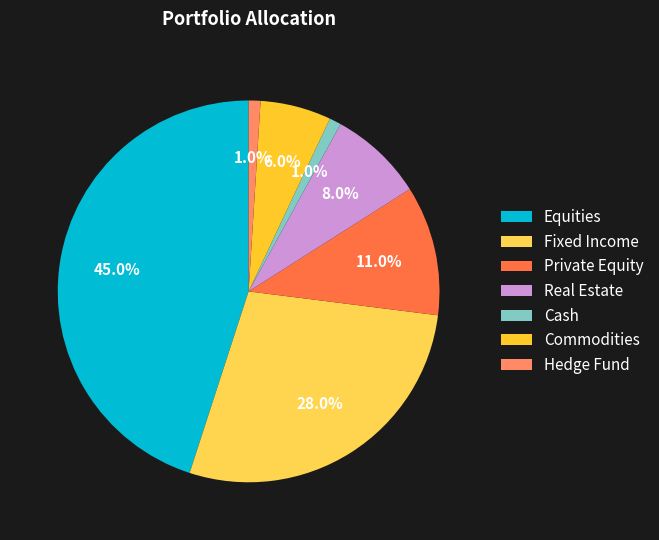

Count the number of slices in the pie.

7